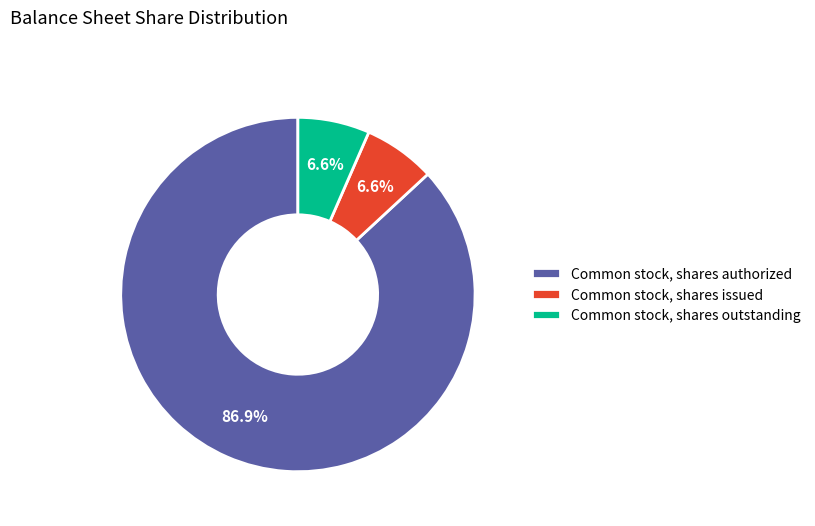

Is the sum of Common stock, shares outstanding and Common stock, shares authorized greater than half?

Yes